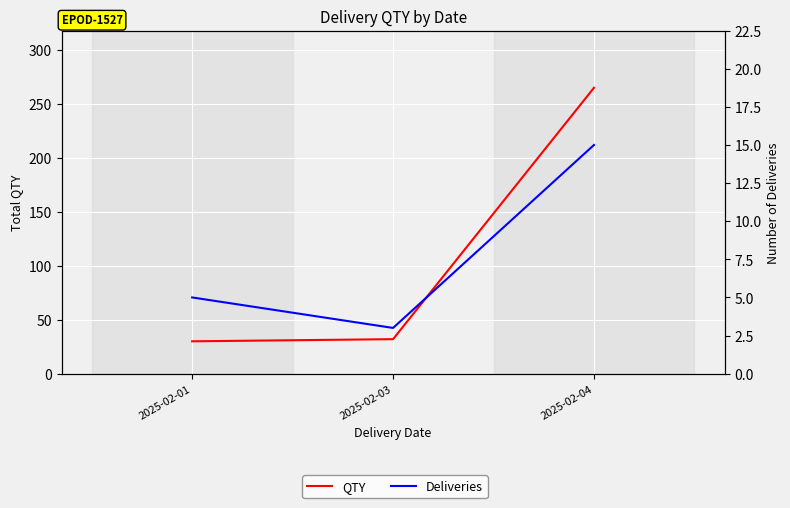

Which category has the highest value in the QTY series?

2025-02-04